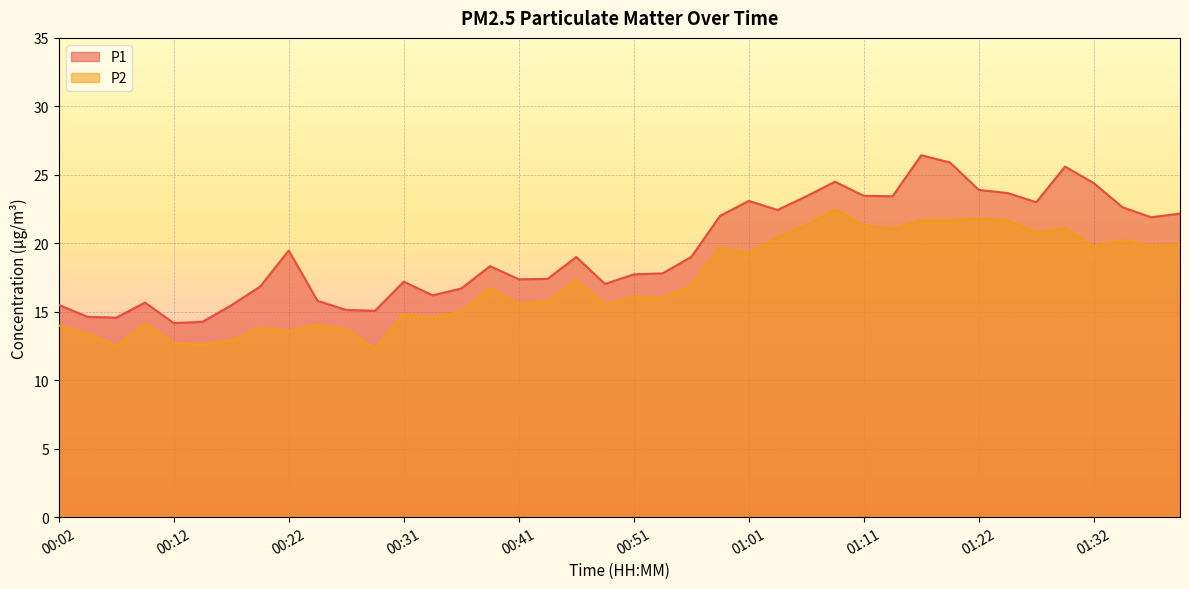

Count the number of data series in this chart.

2